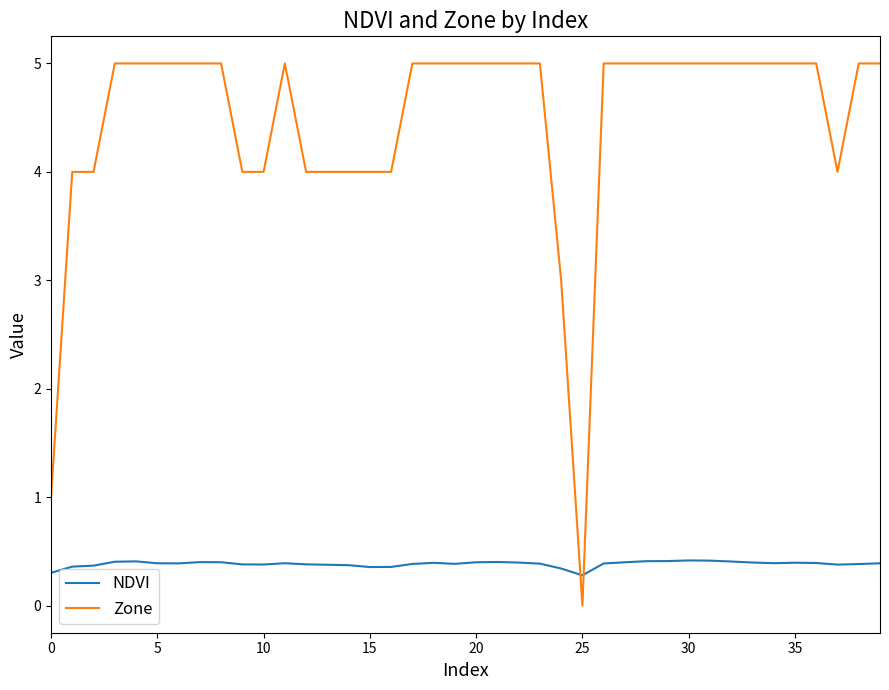

True or false: Zone and NDVI cross at least once.

True